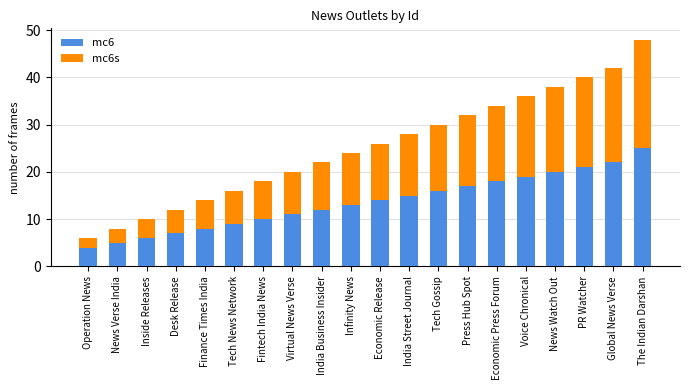

The mc6 series shows 9 at Tech News Network. True or false?

True